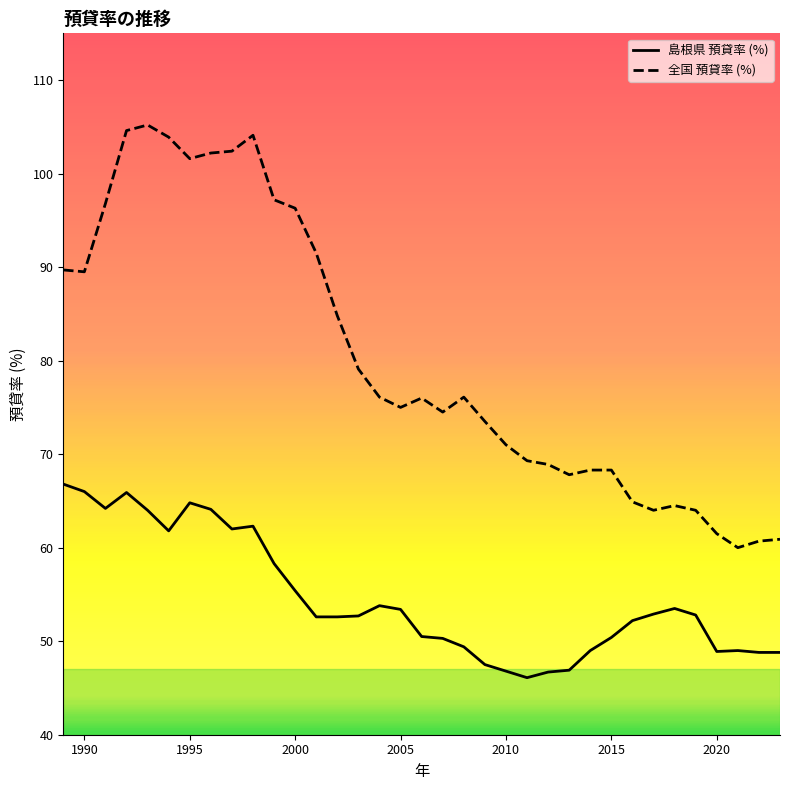

What is the greatest value displayed?

105.2